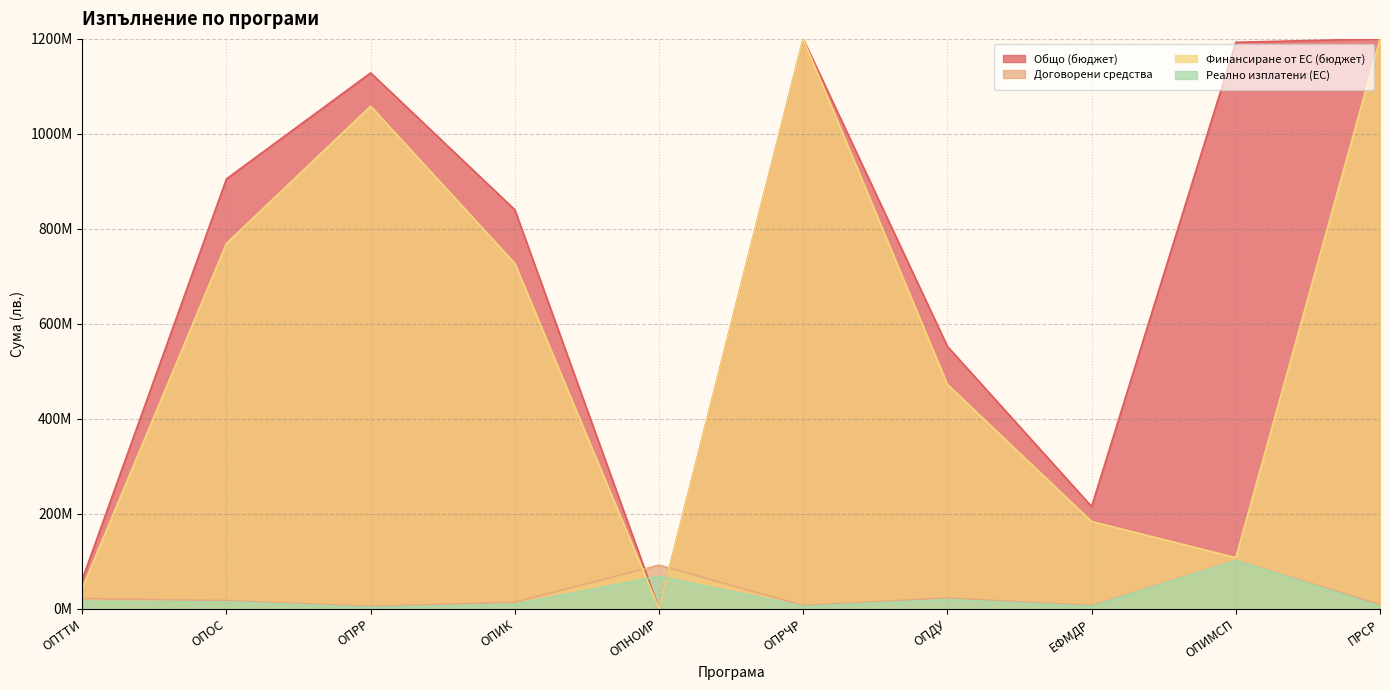

Where does the Реално изплатени (ЕС) series first go above 14566023?

ОПТТИ